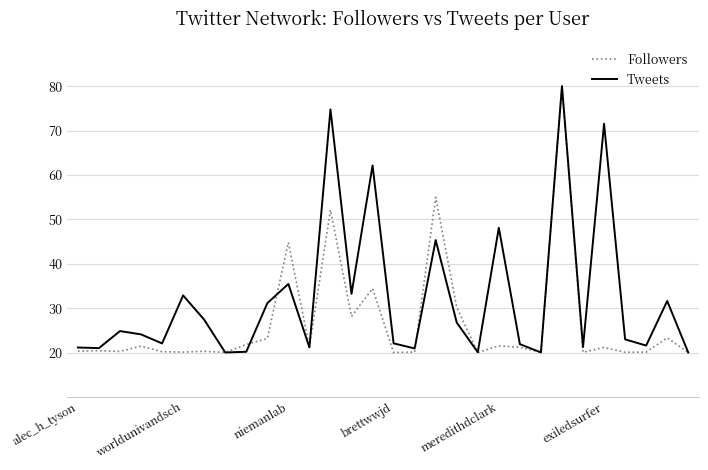

Rank the series by their average value, from lowest to highest.

Followers, Tweets